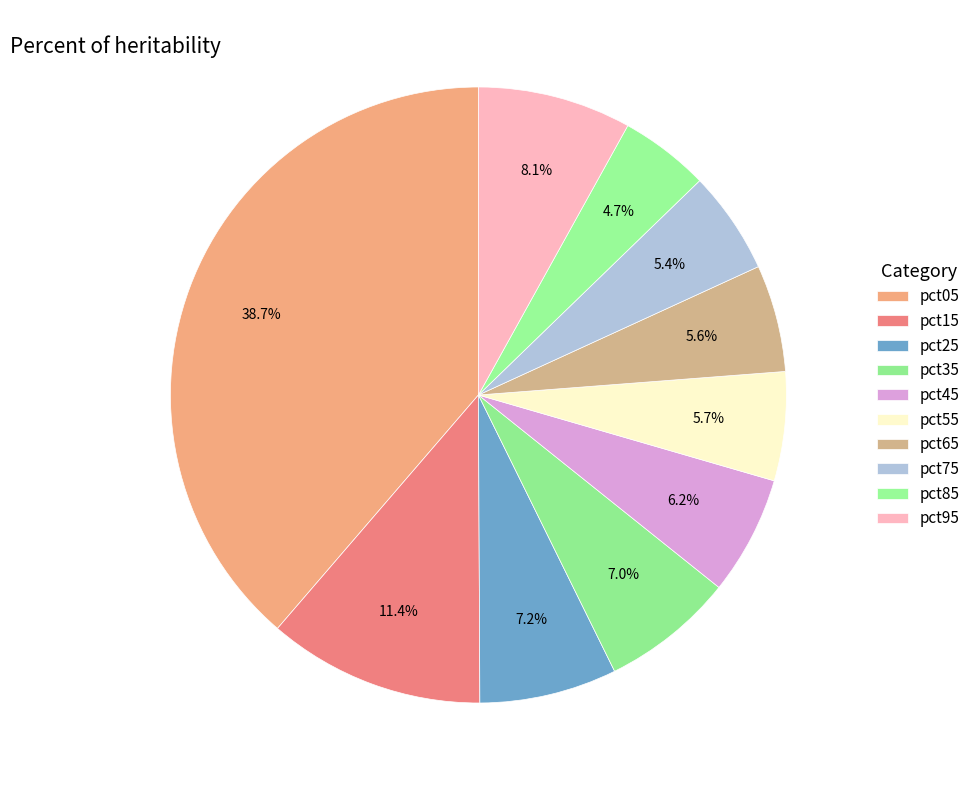

What portion of the pie excludes pct75?

94.6%